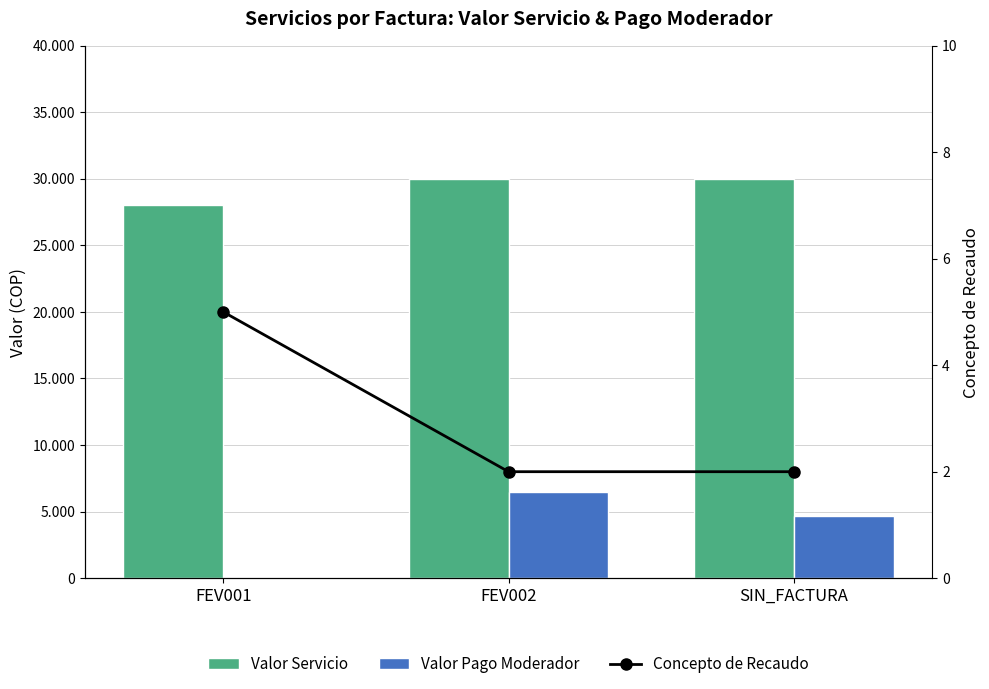

True or false: Concepto de Recaudo has a value of 3 at SIN_FACTURA.

False